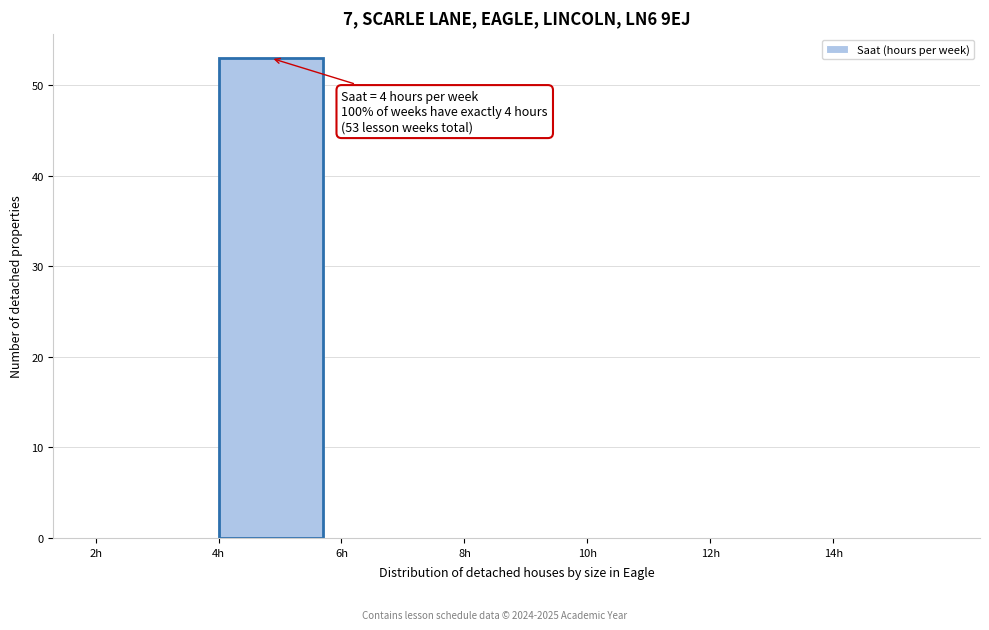

Over which range of the x-axis is the bar tallest?

4 to 6